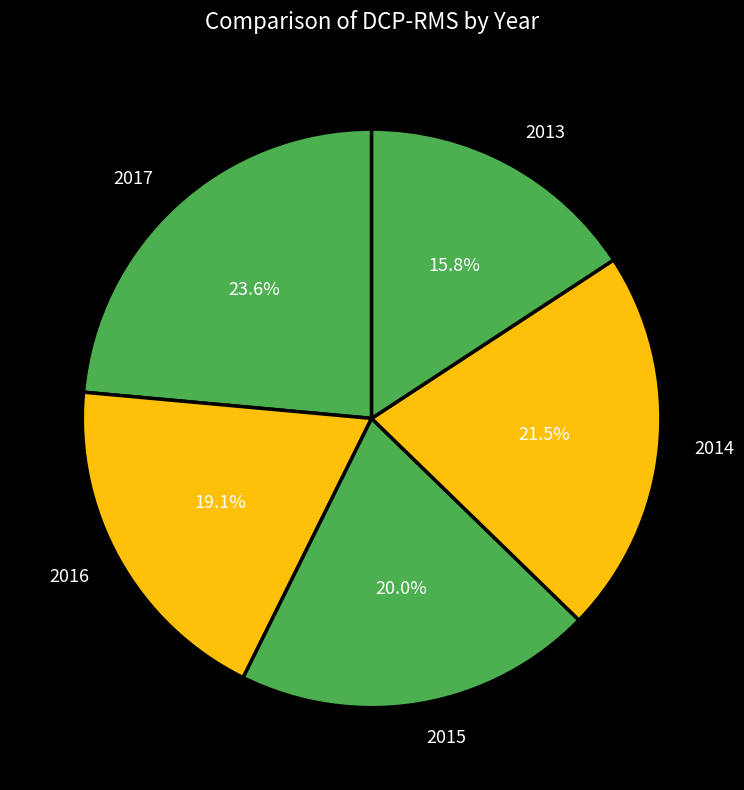

True or false: 2013 accounts for 31% of the total.

False